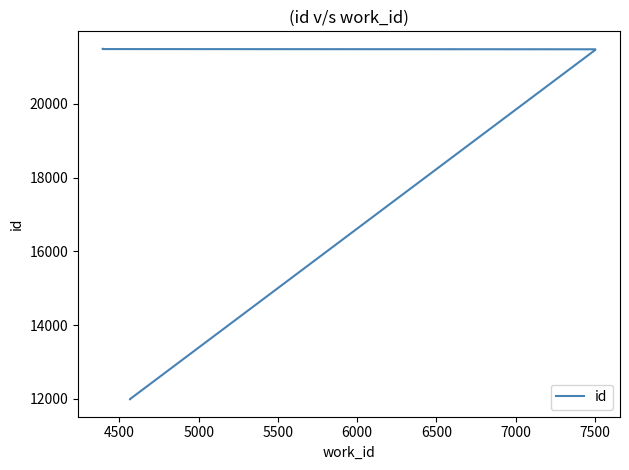

Reading left to right, transcribe all the data shown in this chart.

11993	11994	21467	21481	21482	21488	21490	21492	21493	21494